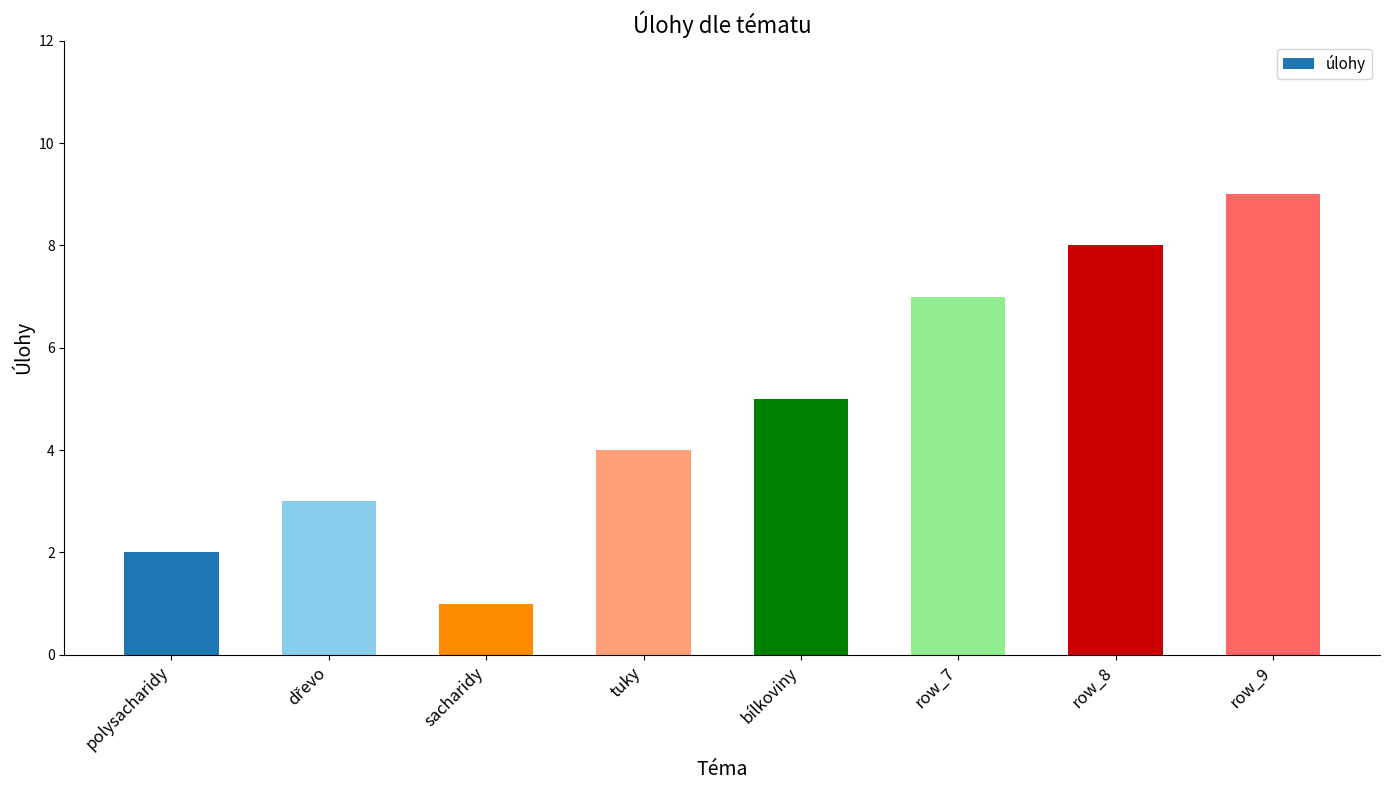

What is the average value?

5